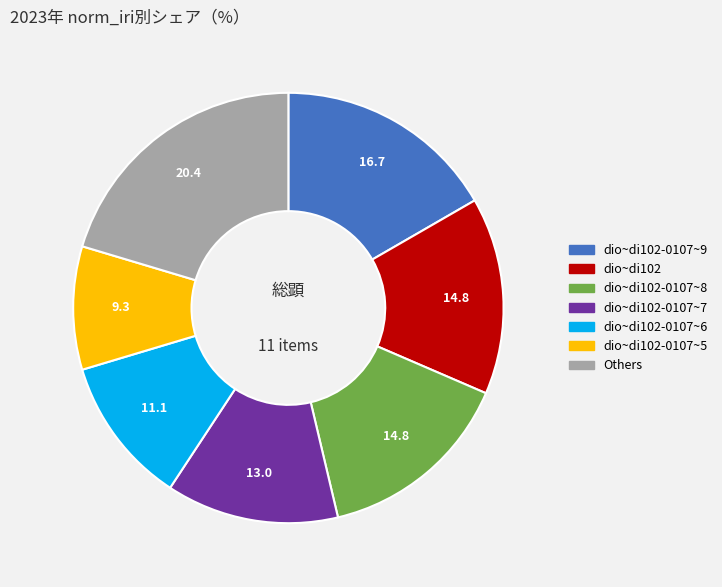

Is there a majority slice in this chart?

No